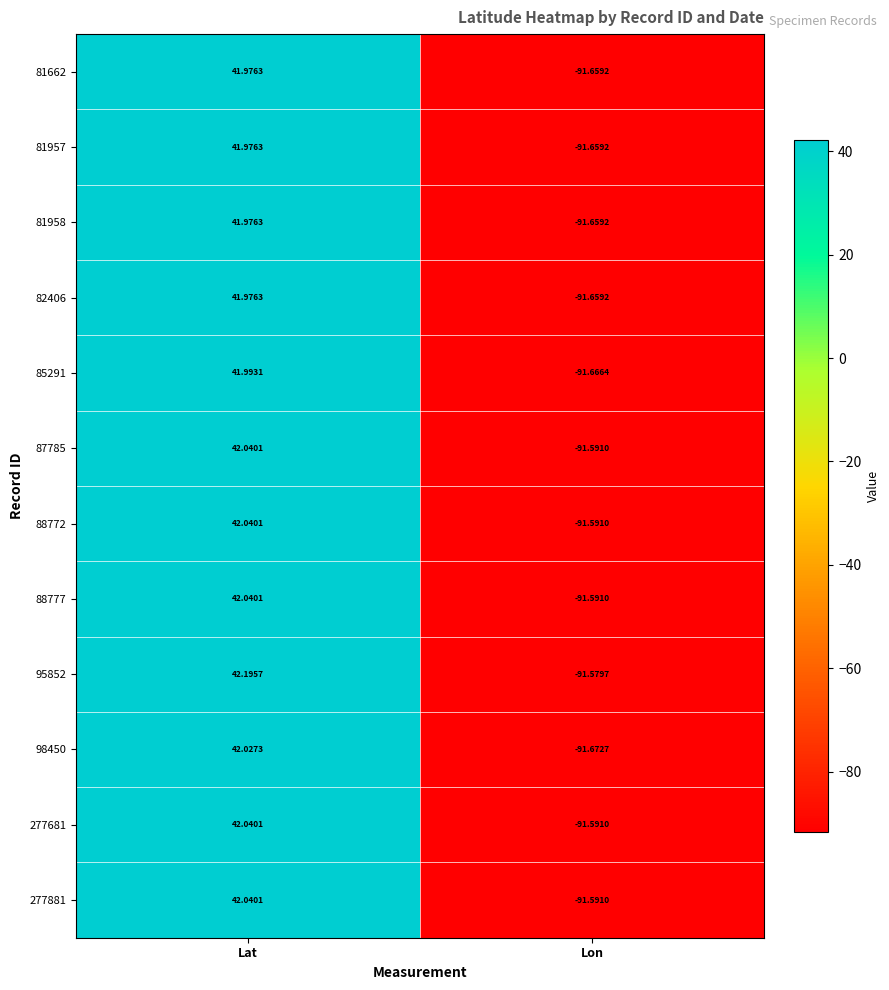

At how many categories does at least one series exceed 12?

1